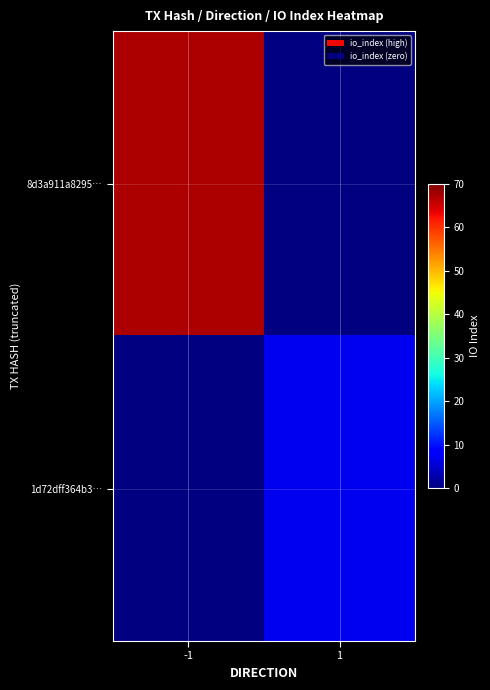

Rank the series at 1 from lowest to highest value.

8d3a911a8295…, 1d72dff364b3…